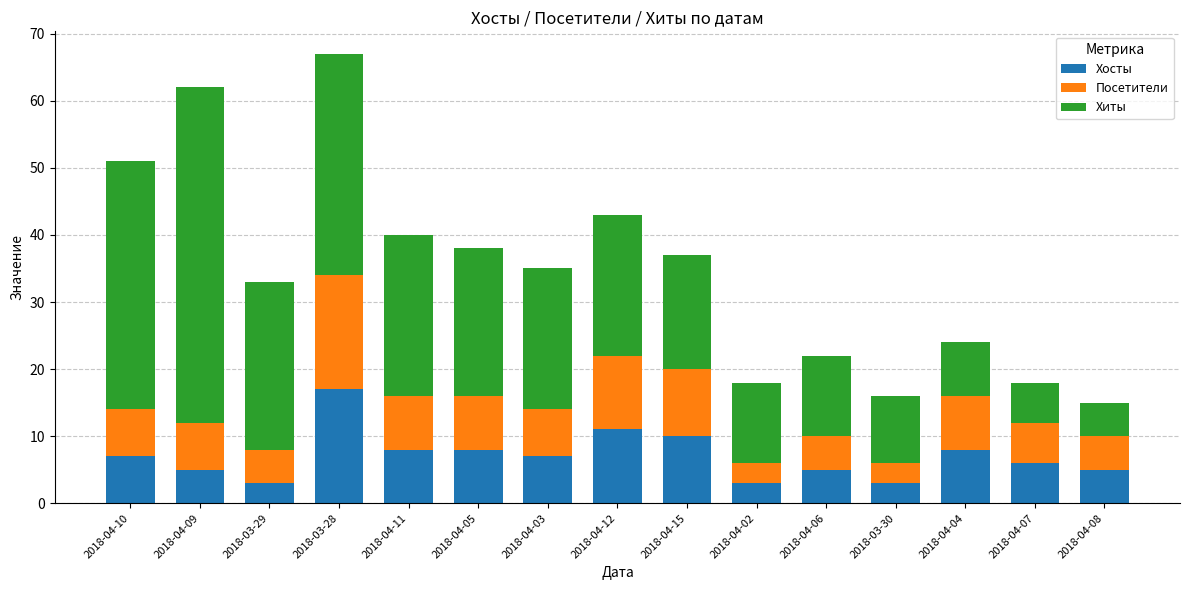

What is the sum of the Хосты values at 2018-04-15 and 2018-03-30?

13